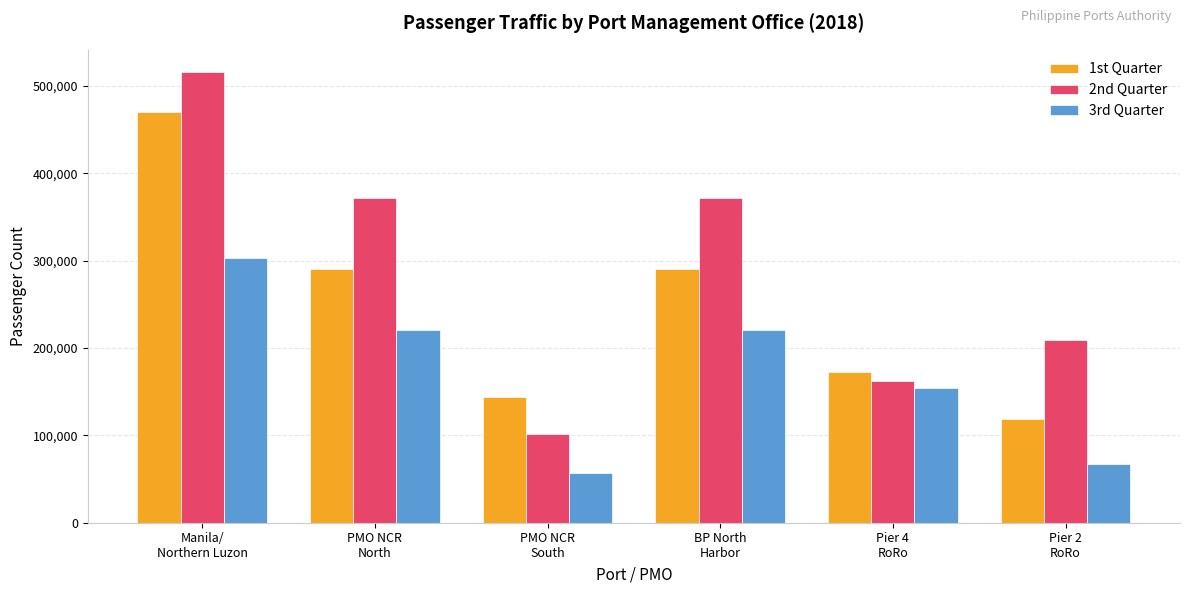

Is it true that 3rd Quarter equals 105700 at BP North
Harbor?

False